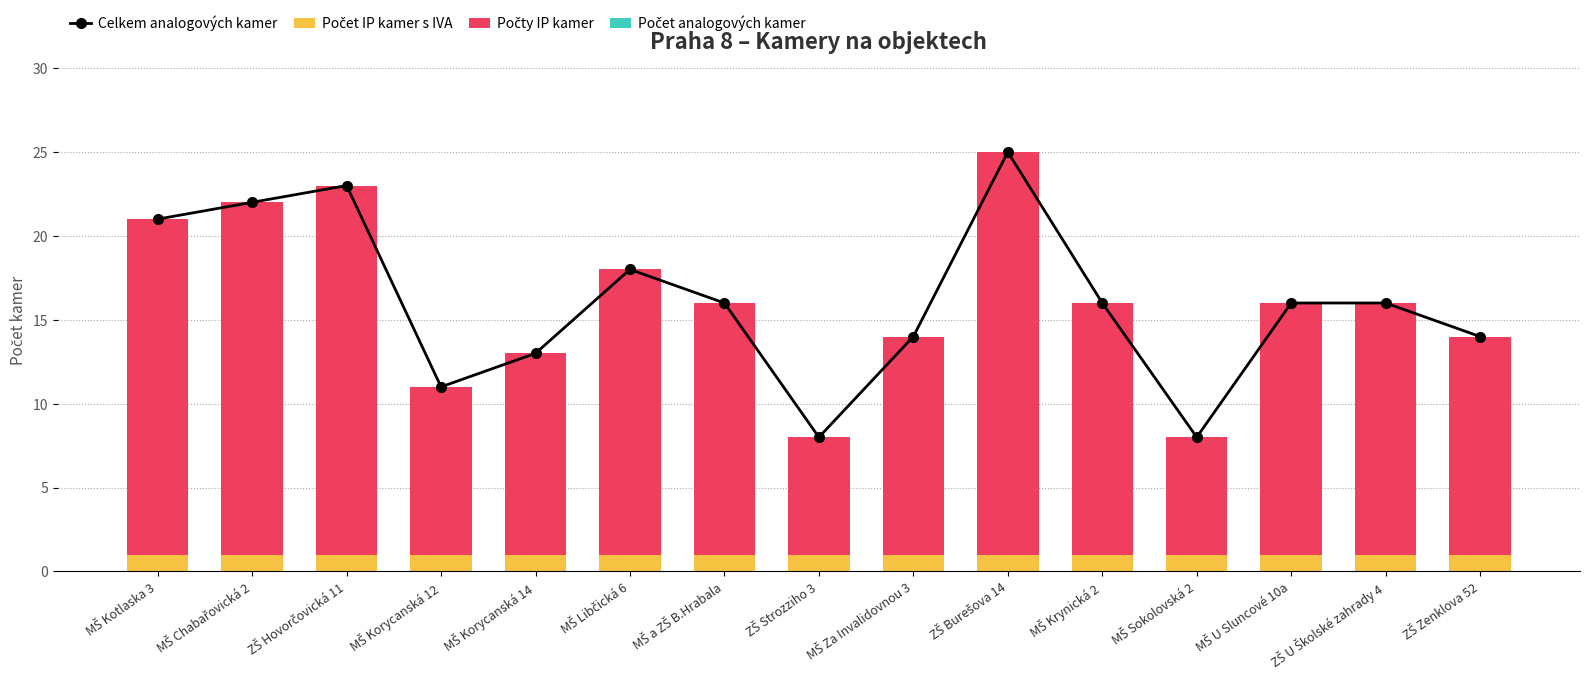

Does the chart contain any negative values?

No